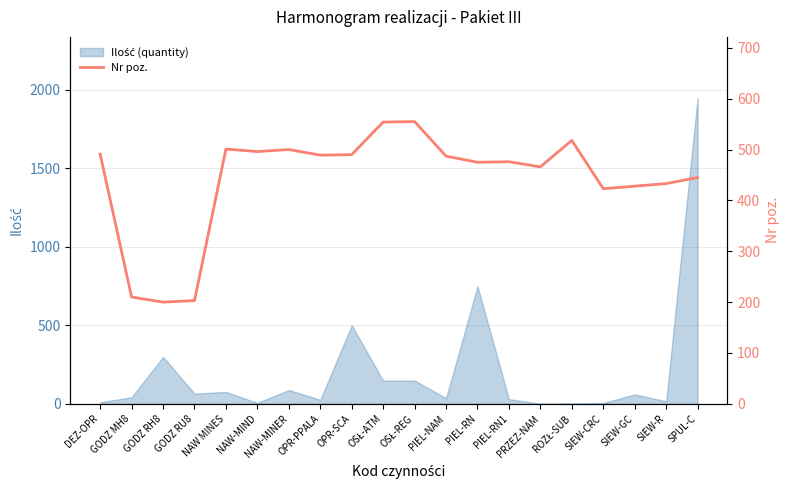

The value at NAW-MINER is 812. True or false?

False